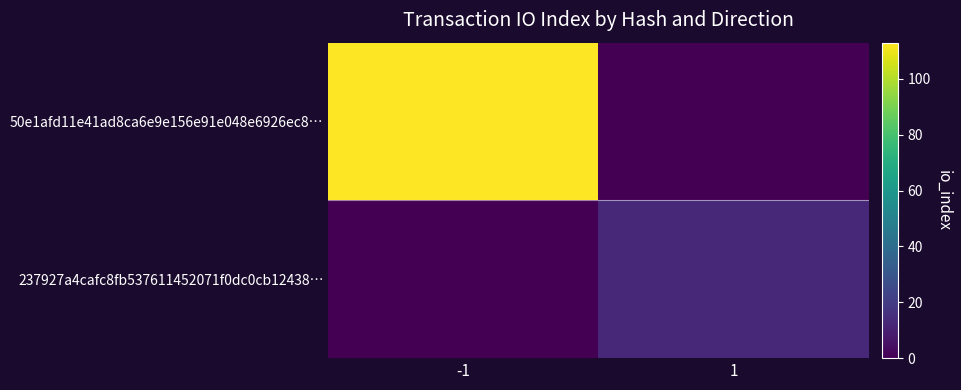

Rank the series by their maximum value, from highest to lowest.

50e1afd11e41ad8ca6e9e156e91e048e6926ec8…, 237927a4cafc8fb537611452071f0dc0cb12438…